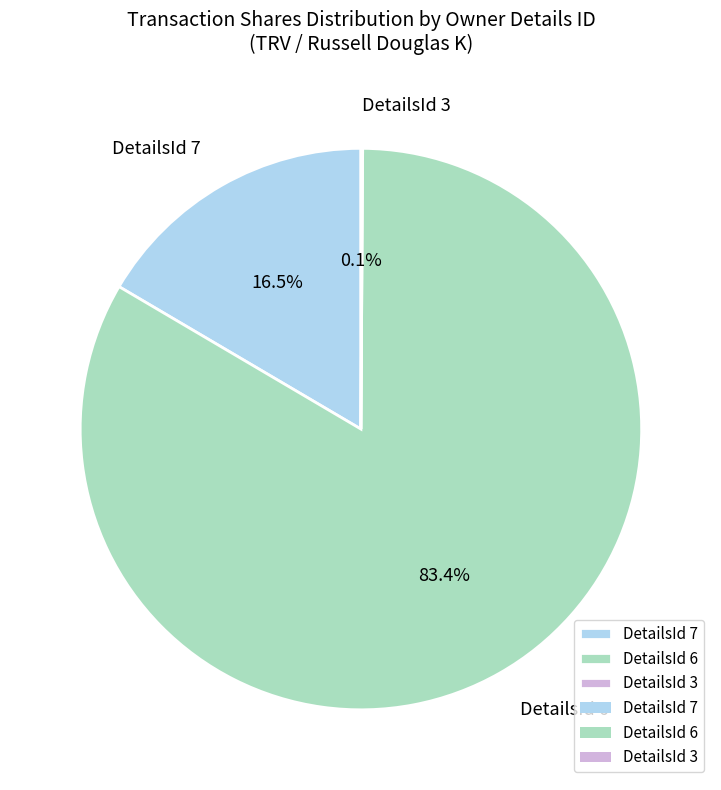

What is the largest slice in the pie chart?

DetailsId 6